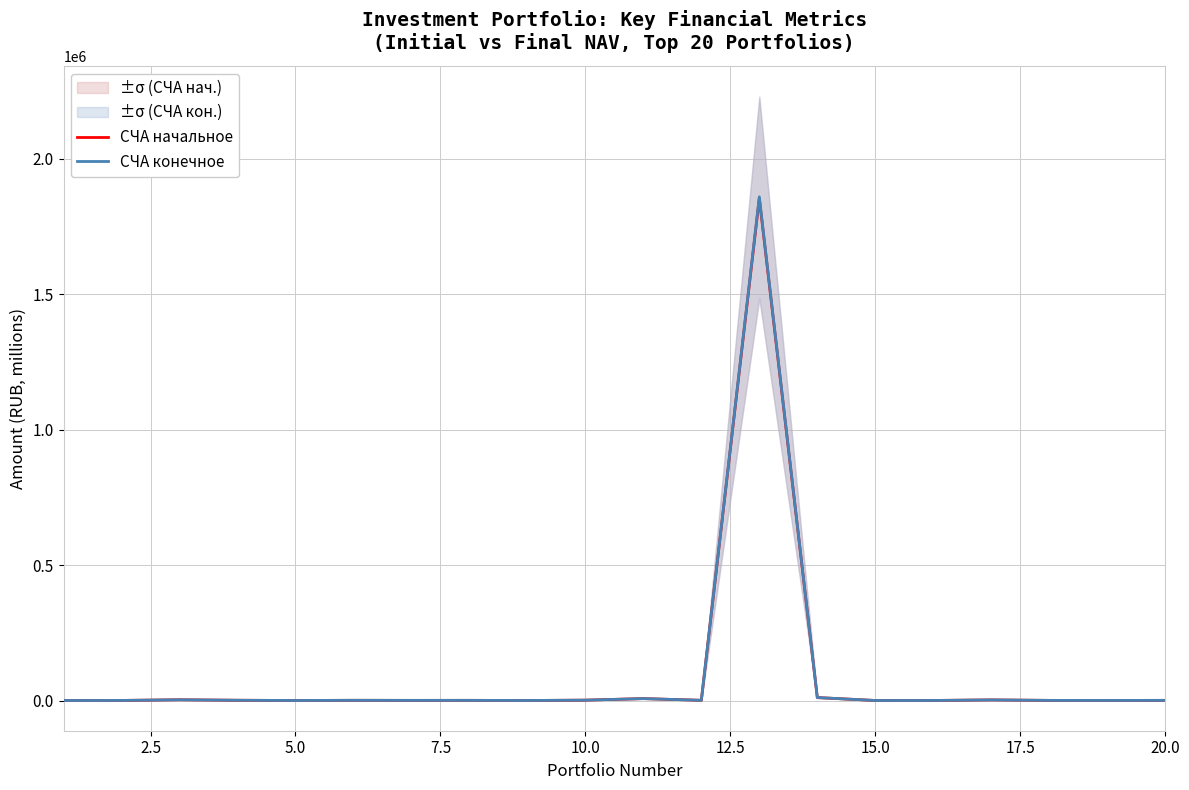

What is the highest value of the СЧА начальное series?

1854111.9